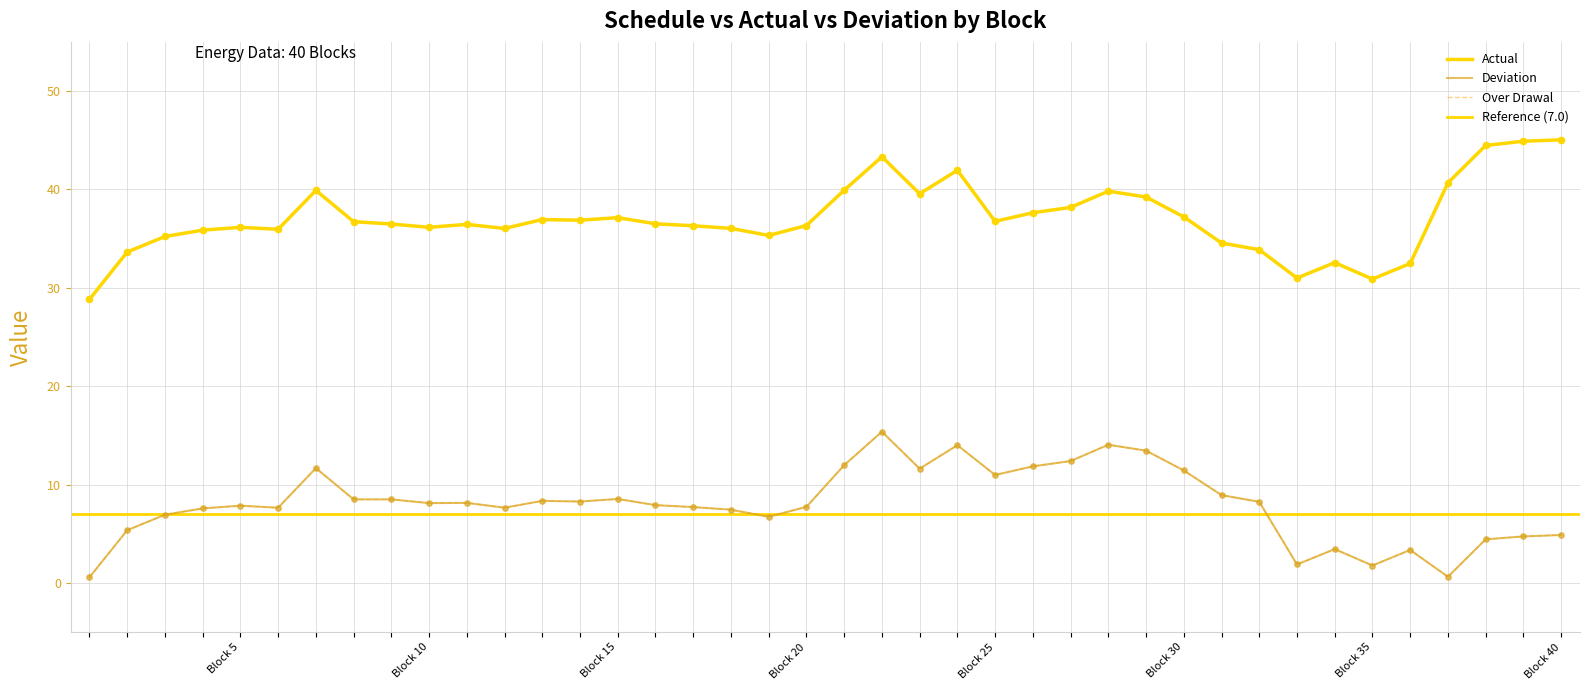

Which series reaches the maximum Y coordinate?

Actual